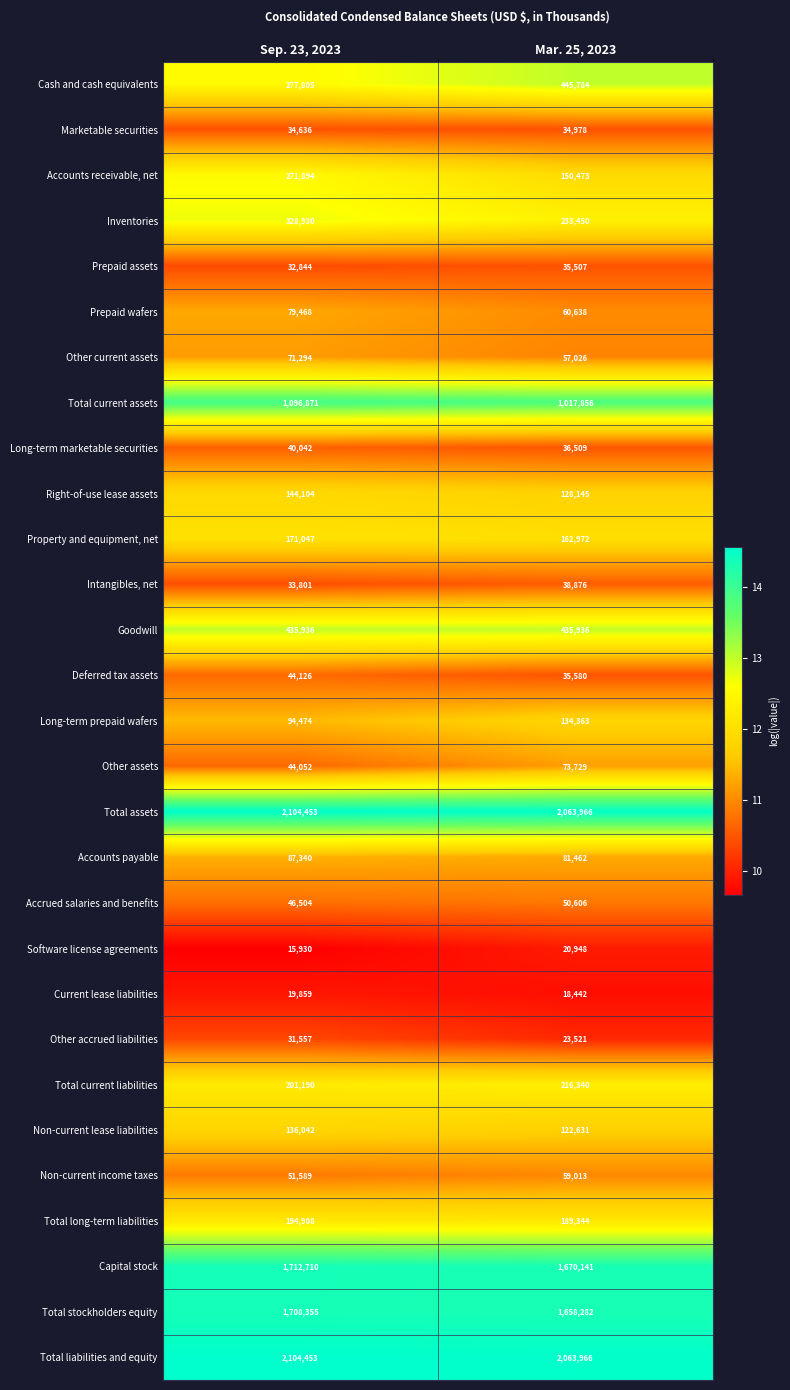

At which category is the sum across all series the highest?

Sep. 23, 2023